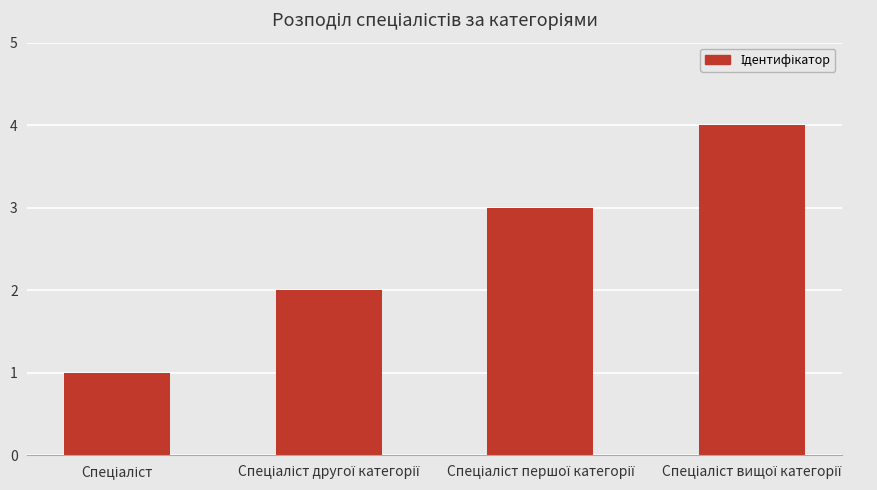

How many data points are less than 3?

2